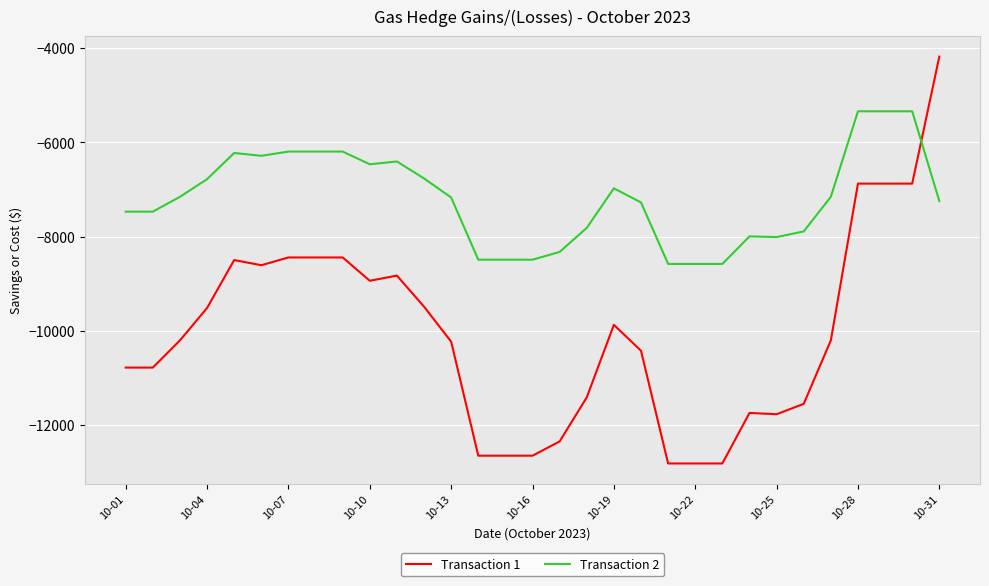

Which series has the largest range (max minus min)?

Transaction 1